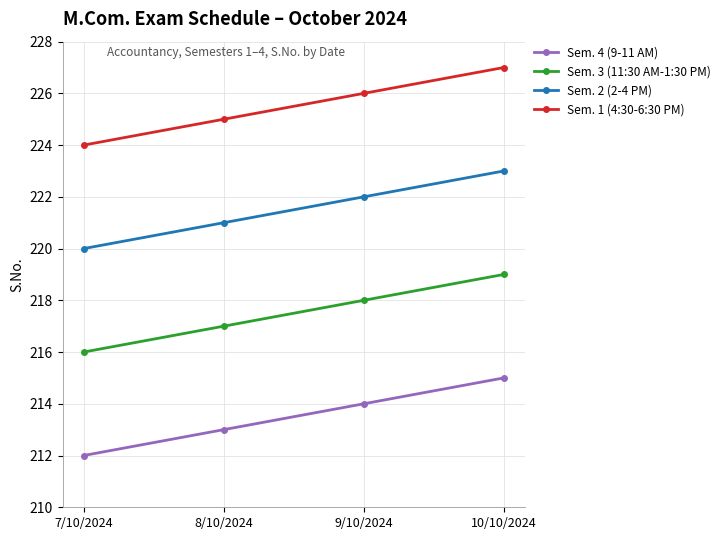

What is the spread (max minus min) of values at 10/10/2024?

12